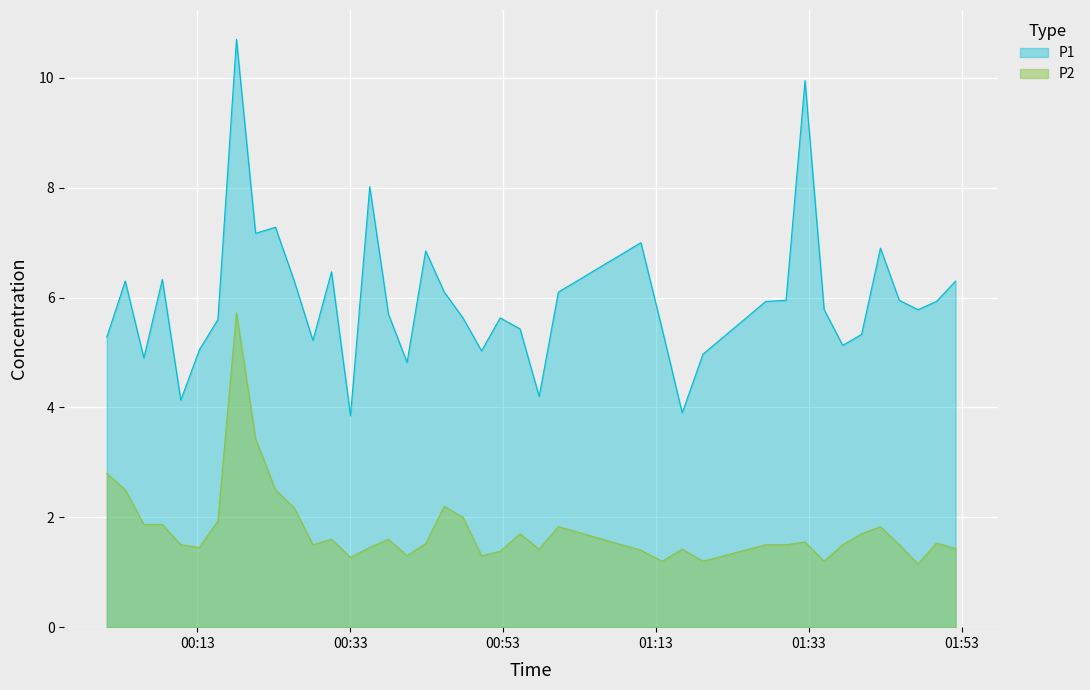

What is the maximum value shown in the chart?

10.7